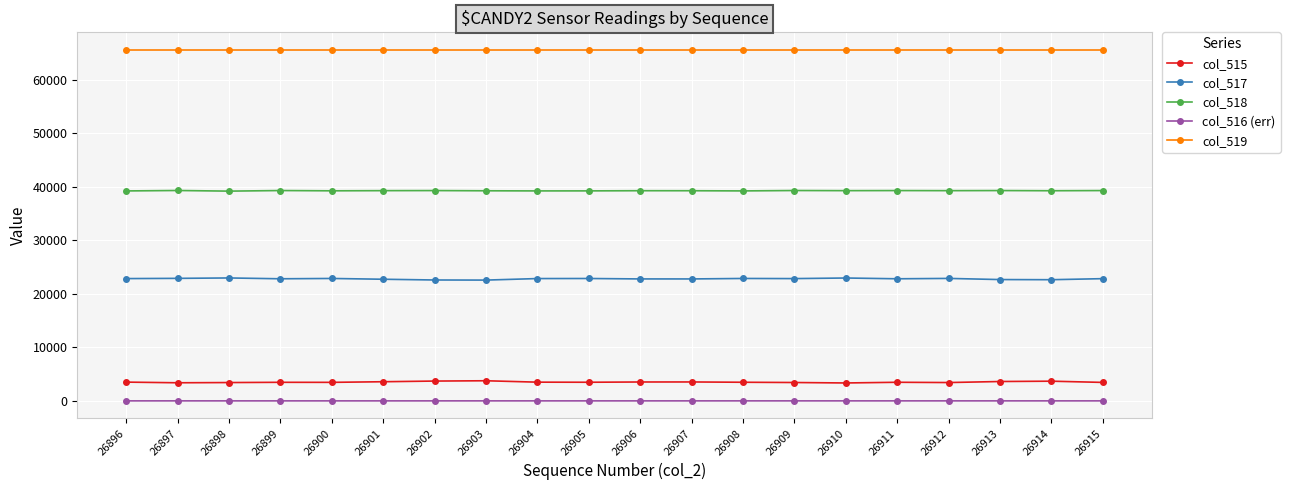

At 26898, list the series in order from smallest to largest.

col_516 (err), col_515, col_517, col_518, col_519